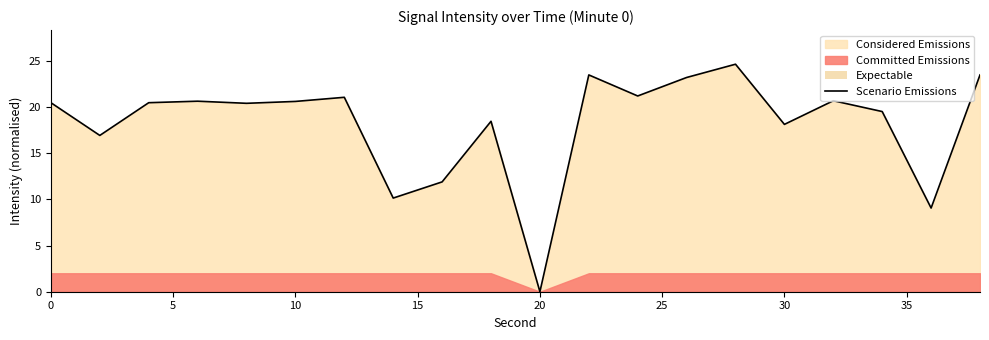

Reading left to right, what are all the values shown in this chart?

20.5	16.9	20.5	20.6	20.4	20.6	21.1	10.1	11.9	18.5	0.0	23.5	21.2	23.2	24.6	18.1	20.7	19.5	9.1	23.5